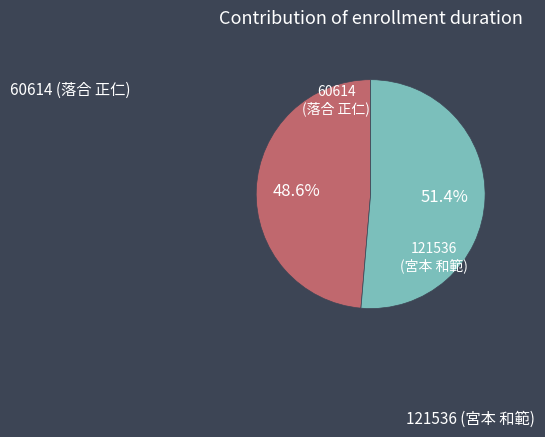

Is there a majority slice in this chart?

Yes